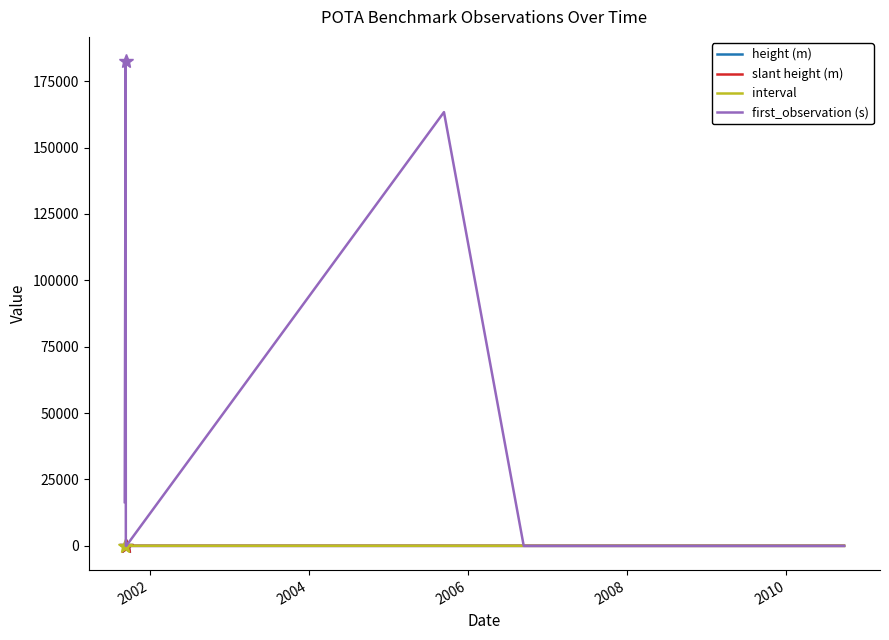

What is the highest value of the first_observation (s) series?

182530.0